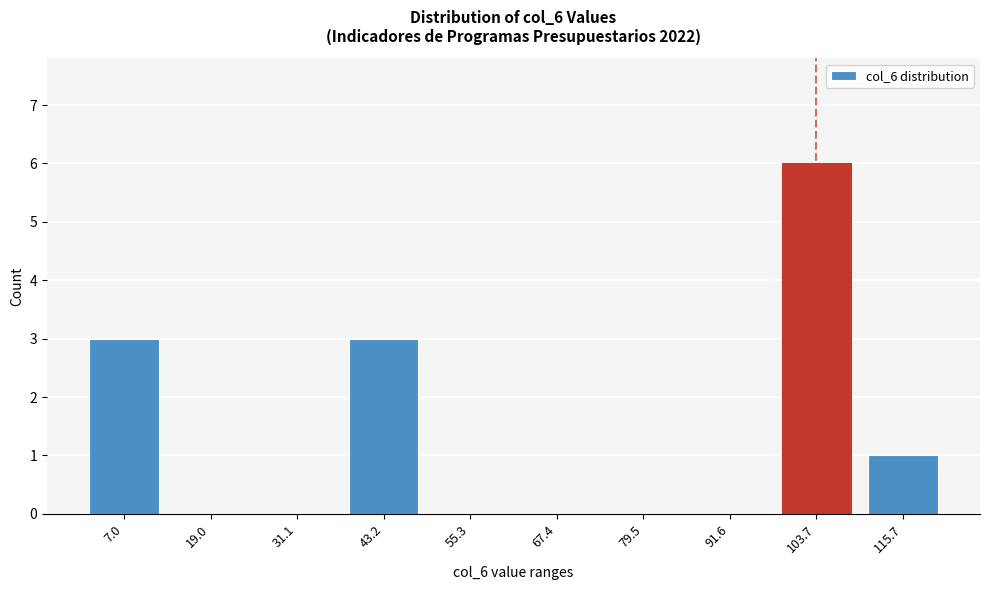

Reading left to right, transcribe all the data shown in this chart.

7.0=3	19.0=0	31.1=0	43.2=3	55.3=0	67.4=0	79.5=0	91.6=0	103.7=6	115.7=1